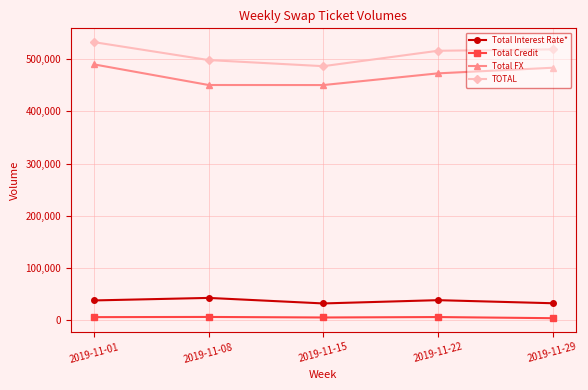

What is the difference between the Total Interest Rate* values at 2019-11-22 and 2019-11-08?

4326